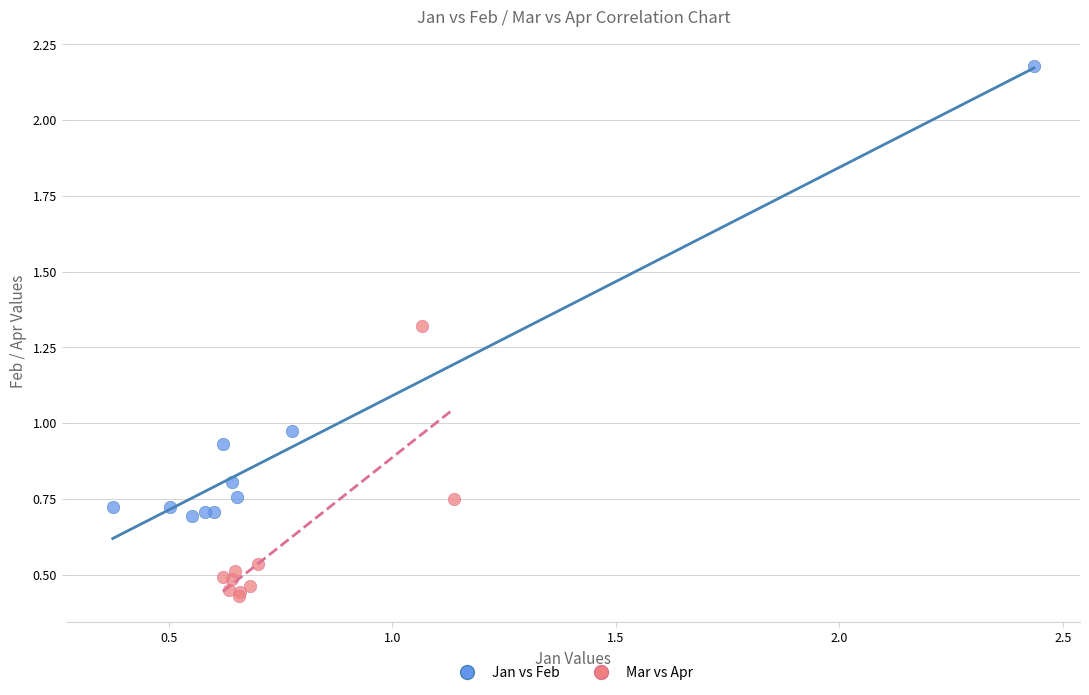

Which series reaches the maximum Y coordinate?

Jan vs Feb